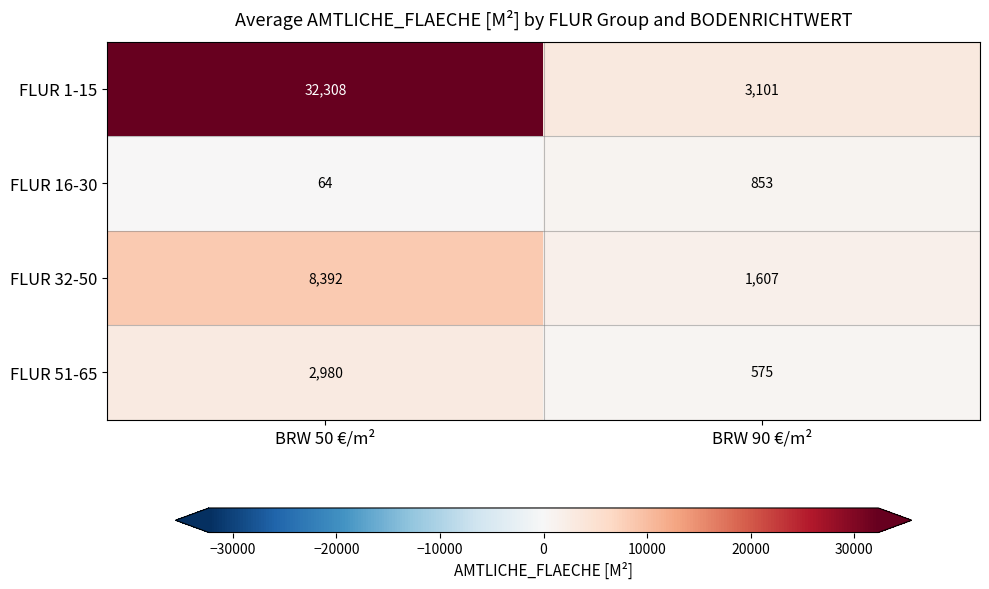

Rank the series by their maximum value, from lowest to highest.

FLUR 16-30, FLUR 51-65, FLUR 32-50, FLUR 1-15